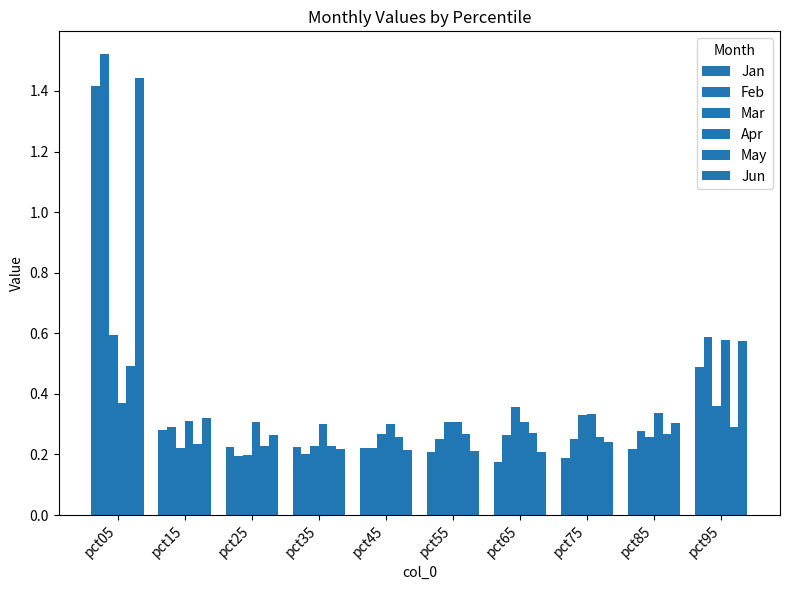

How many groups of bars are there?

10